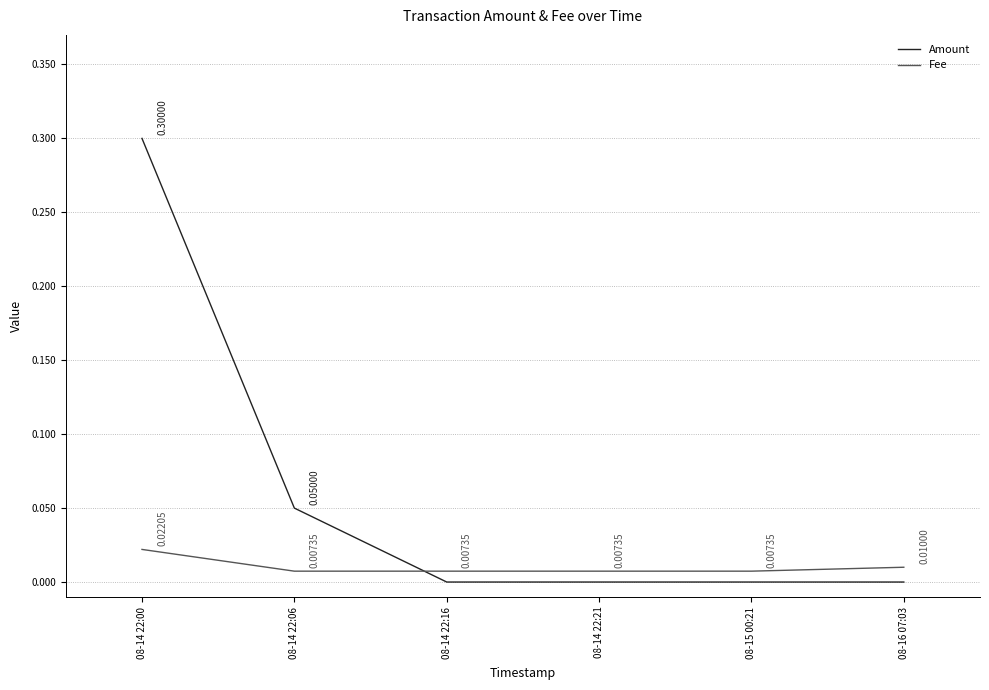

Which series has the largest range (max minus min)?

Amount